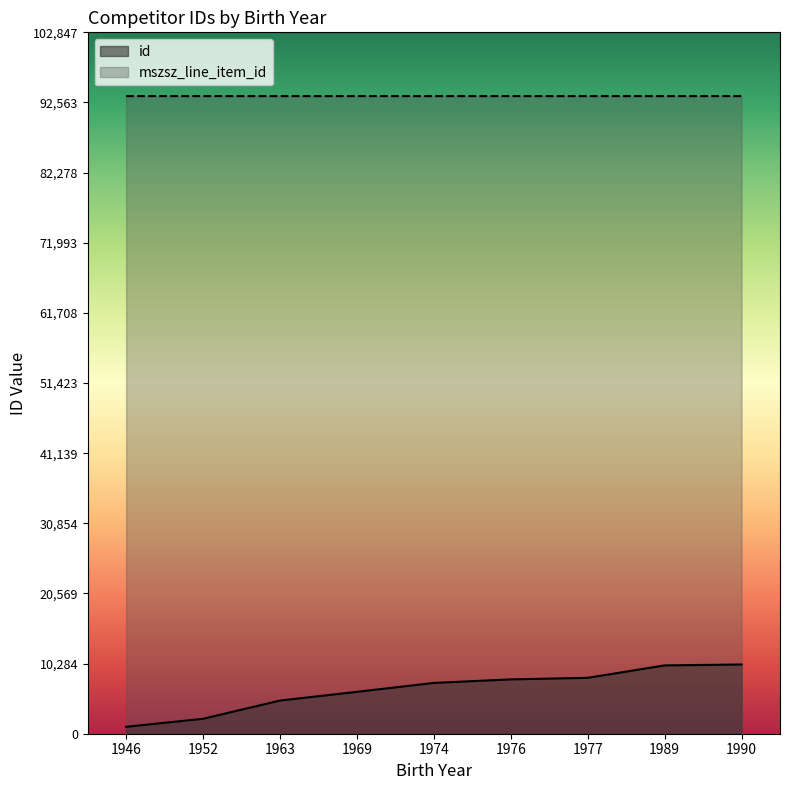

Reading left to right, transcribe all the data shown in this chart.

id: 1016	2189	4865	6142	7449	7968	8197	10018	10152
mszsz_line_item_id: 93497	93498	93497	93497	93497	93498	93497	93497	93497